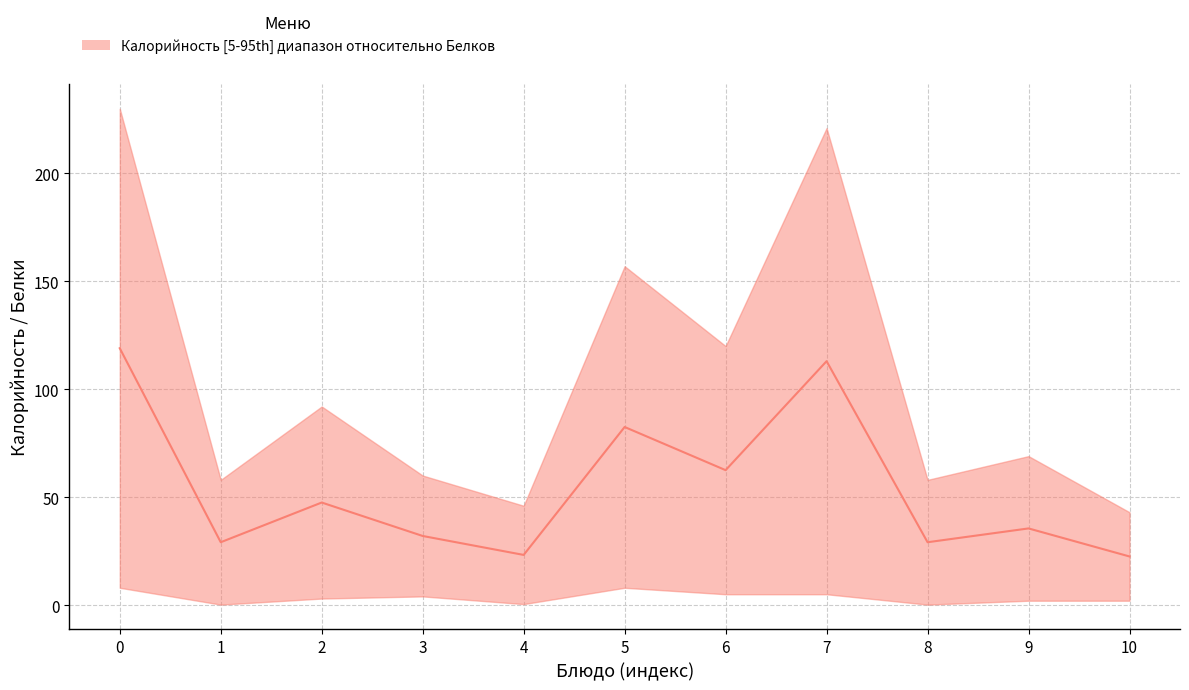

Reading left to right, transcribe all the data shown in this chart.

0=119.0	1=29.1	2=47.5	3=32.0	4=23.2	5=82.5	6=62.5	7=113.0	8=29.1	9=35.5	10=22.5